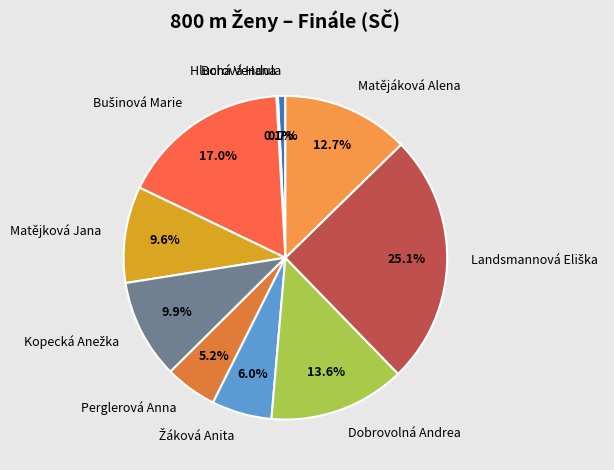

Is Dobrovolná Andrea the majority of the pie?

No